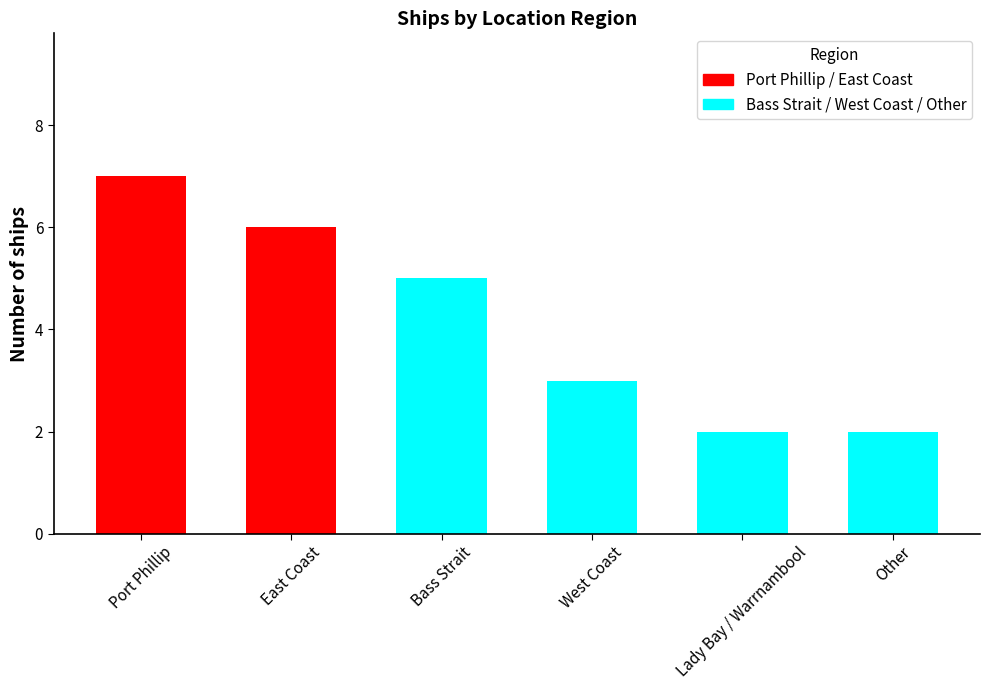

What is the smallest value displayed?

2